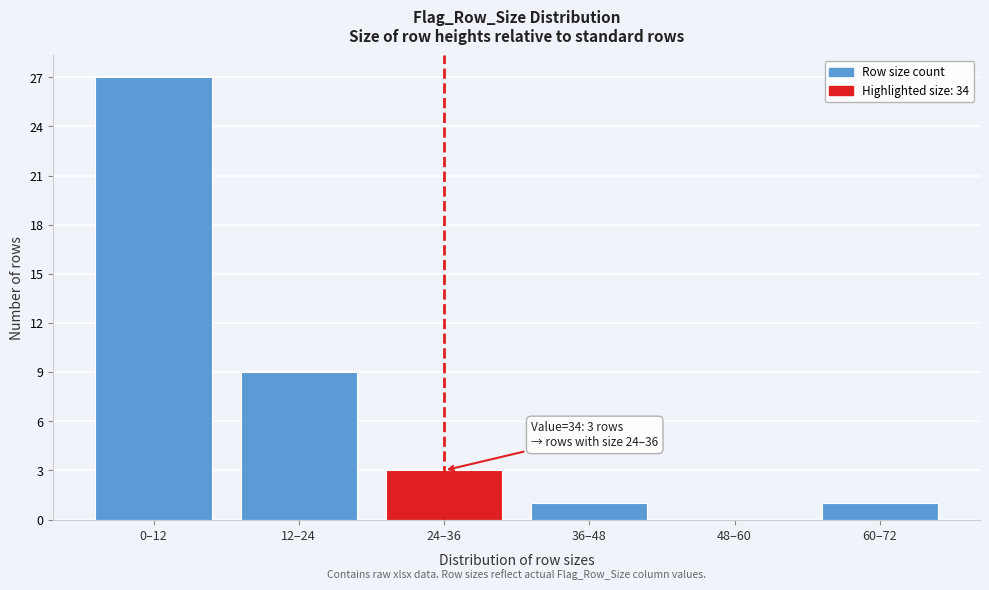

Reading right to left, list all the values displayed in this chart.

60–72=1	48–60=0	36–48=1	24–36=3	12–24=9	0–12=27